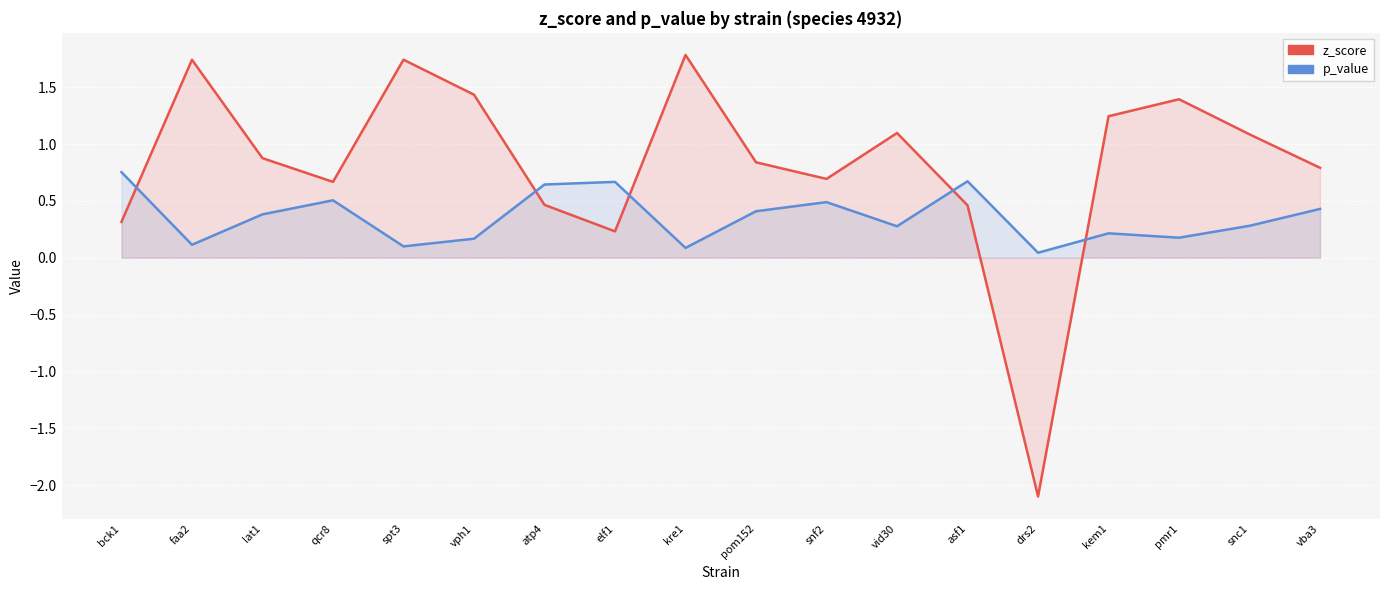

Rank the series at faa2 from highest to lowest value.

z_score, p_value